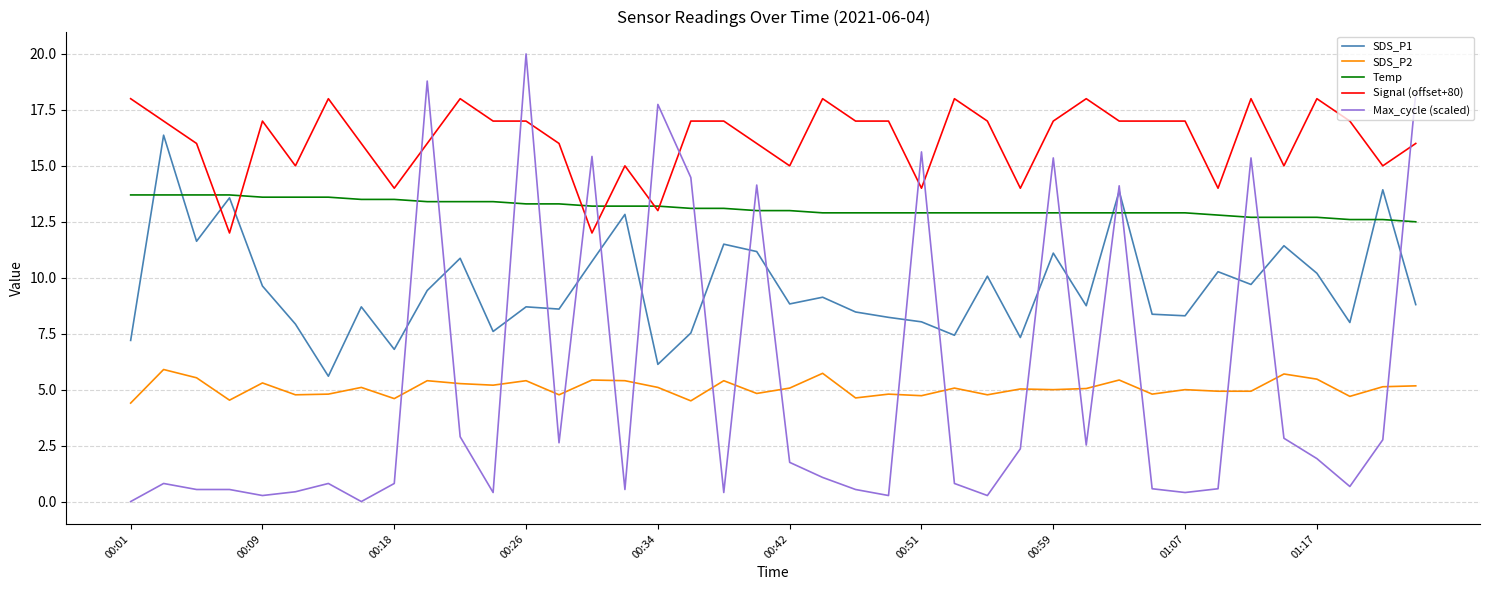

Which series has the largest range (max minus min)?

Max_cycle (scaled)